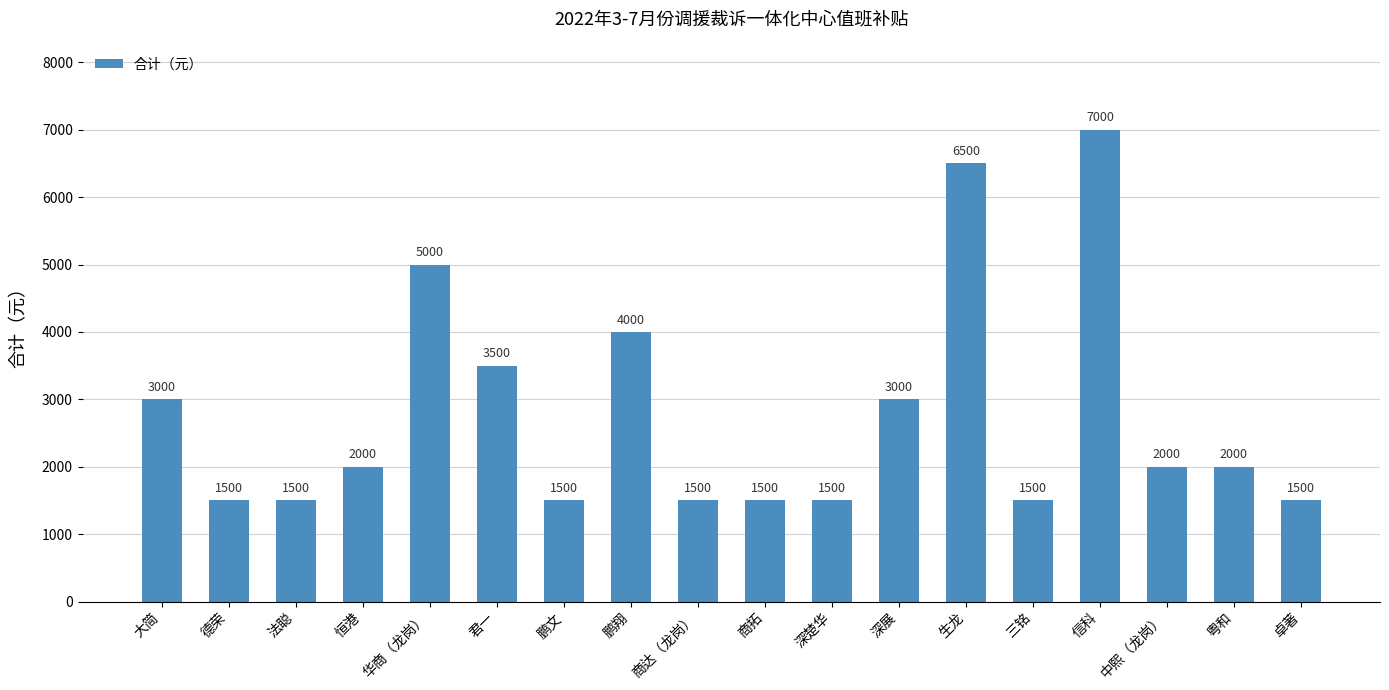

What value does the data have at 法聪?

1500